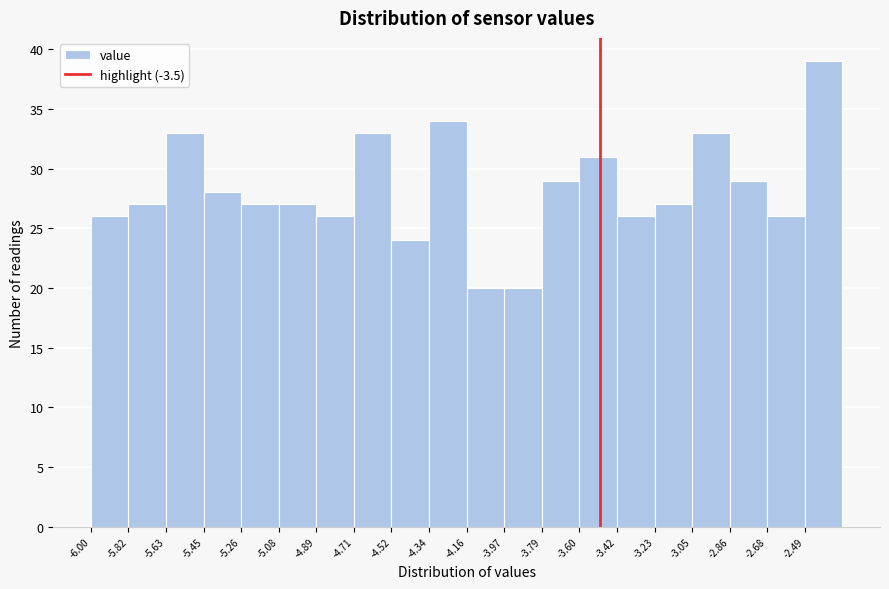

Which range on the x-axis has the tallest bar?

-2.50 to -2.30